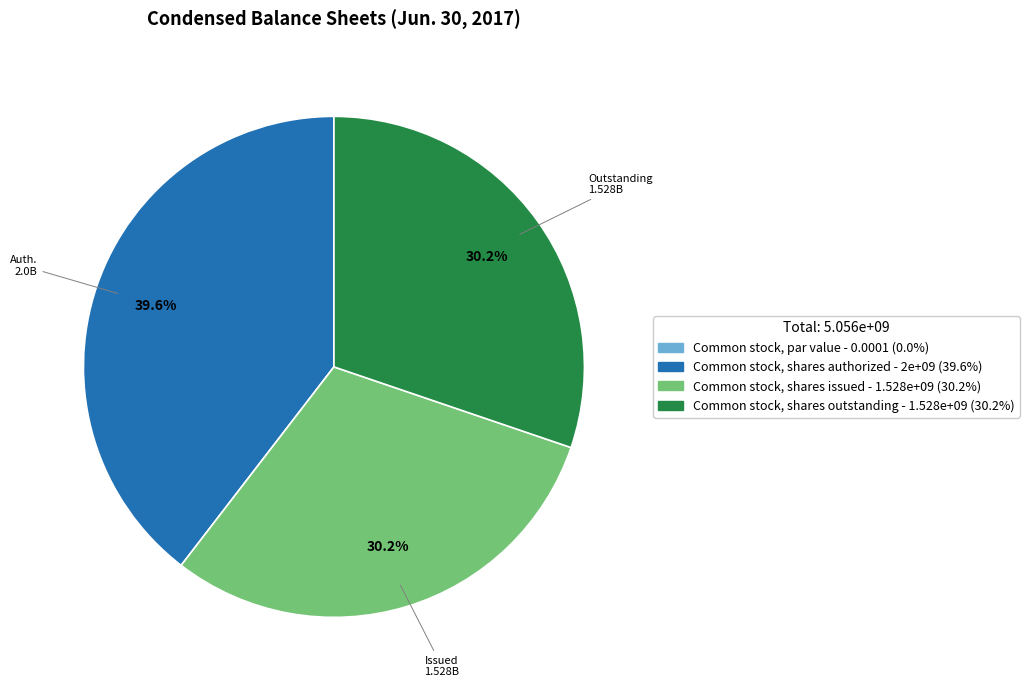

Is it true that Common stock, shares issued is 22% of the pie?

False